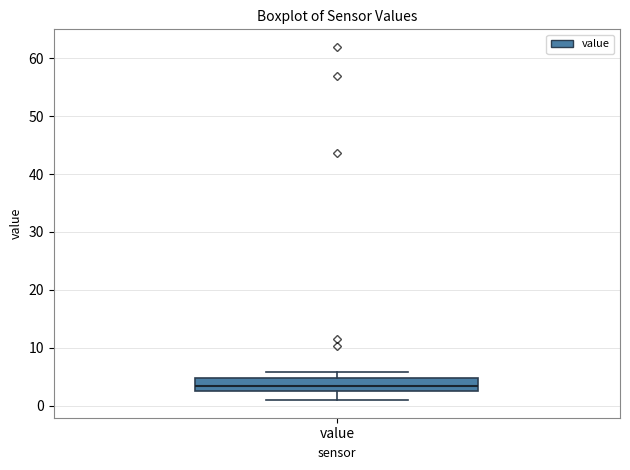

Transcribe this box plot: give where the median line is, the range the box spans, and where the two whiskers end, as read against the y-axis. The values are not printed on the chart, so give them approximately, as read against the axis.

median 3 (inside the box), box 3 to 5, whiskers 1 to 6